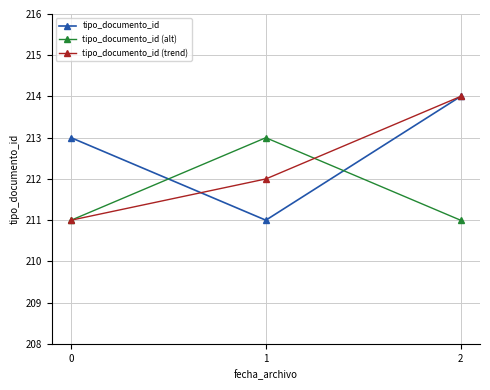

Which category has the highest value in the tipo_documento_id series?

2